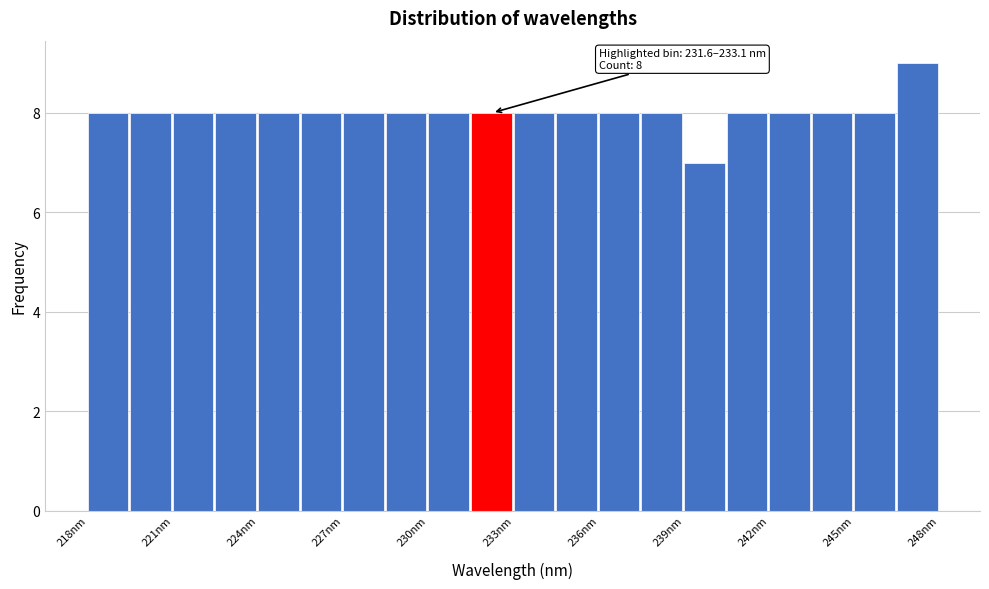

Read against the x-axis, roughly where is the centre of the tallest bar?

247.5